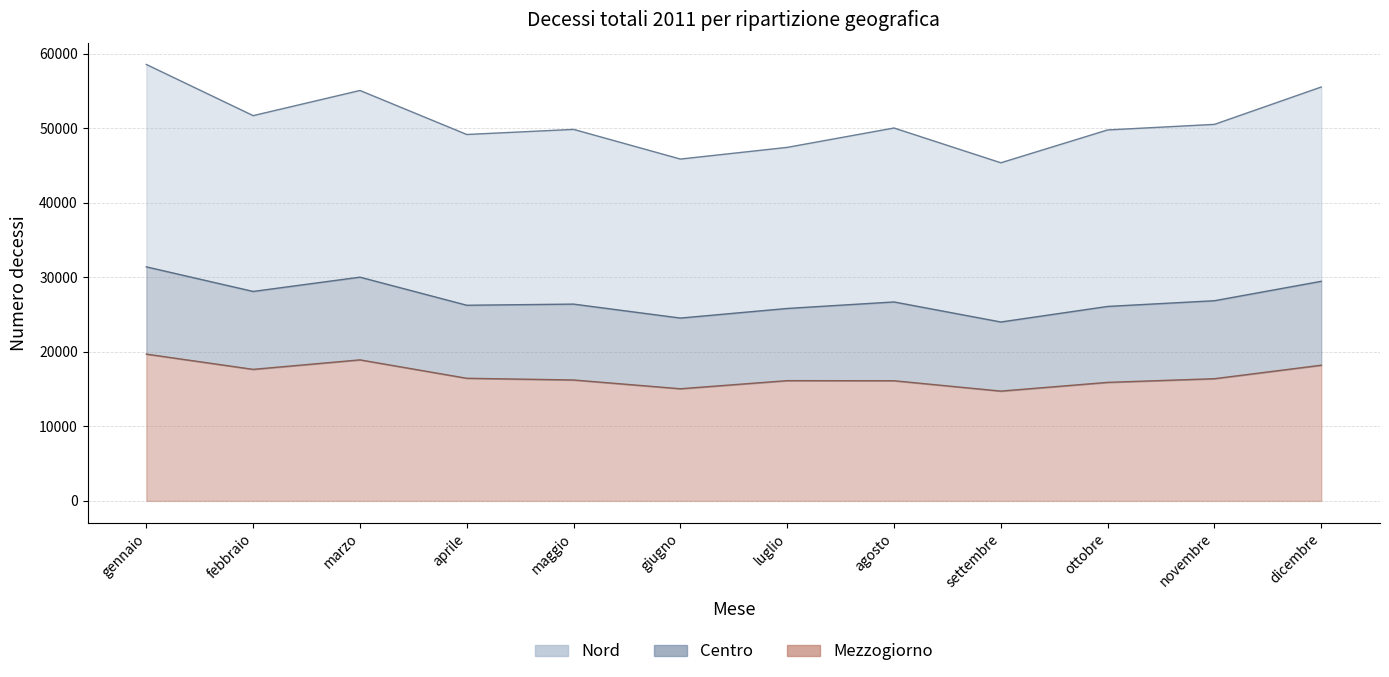

What is the difference between the maximum and second lowest values in the Nord series?

12689